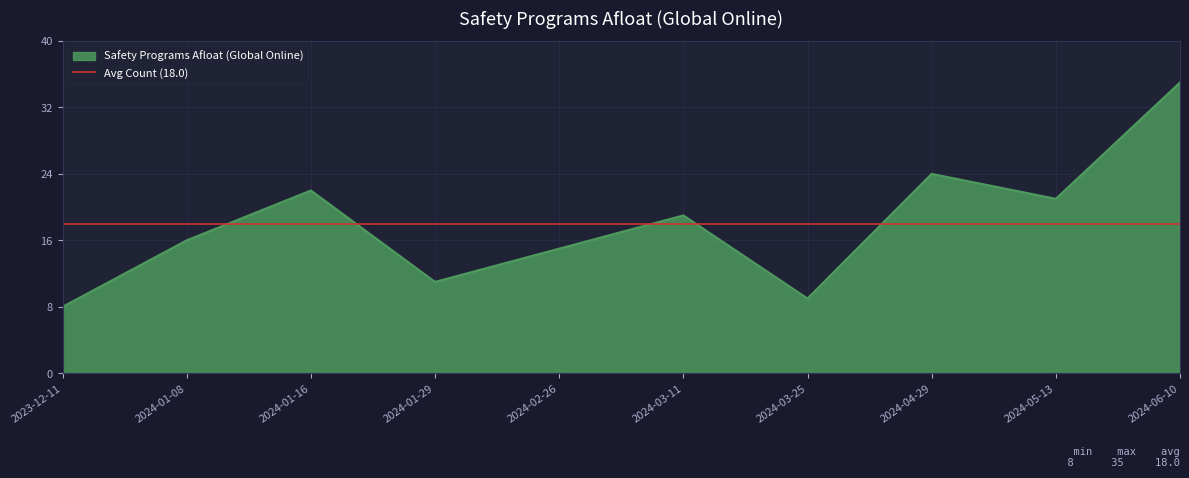

What position from the right is 2024-03-25?

4